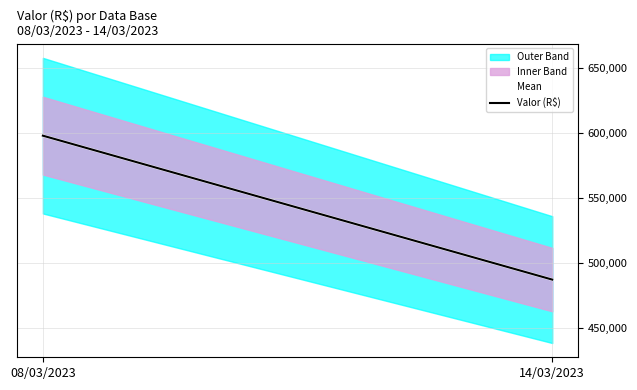

At 14/03/2023, list the series in order from largest to smallest.

Mean, Valor (R$)